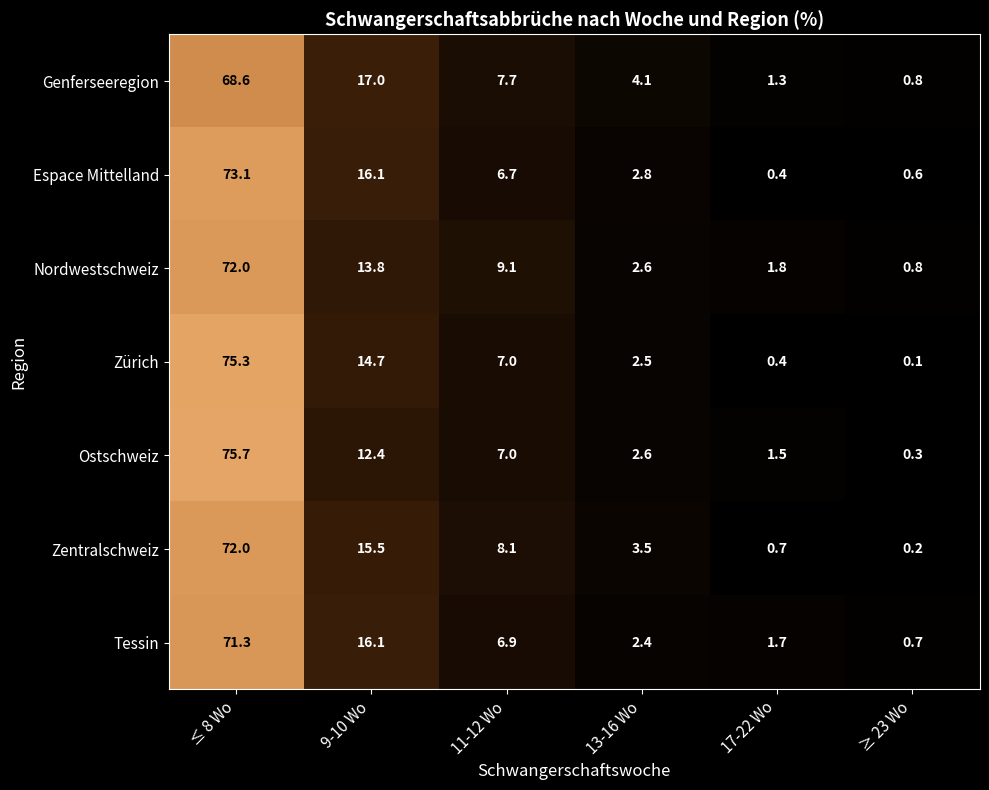

How many data points in Espace Mittelland are above 6?

3